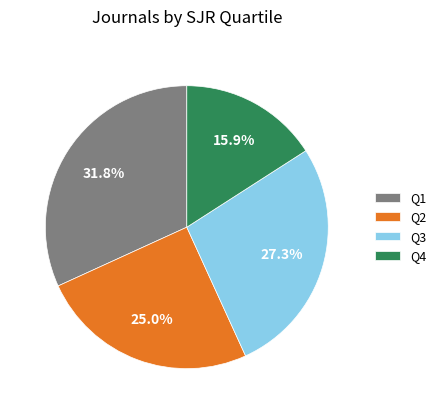

Does any single category account for the majority?

No